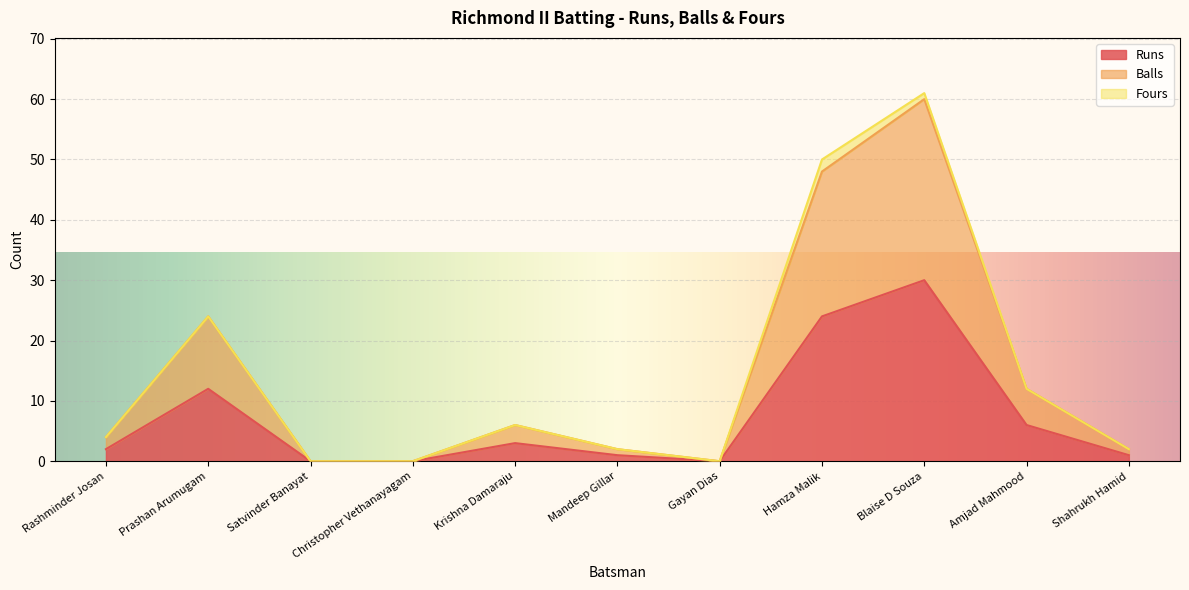

What is the maximum value for Runs?

30